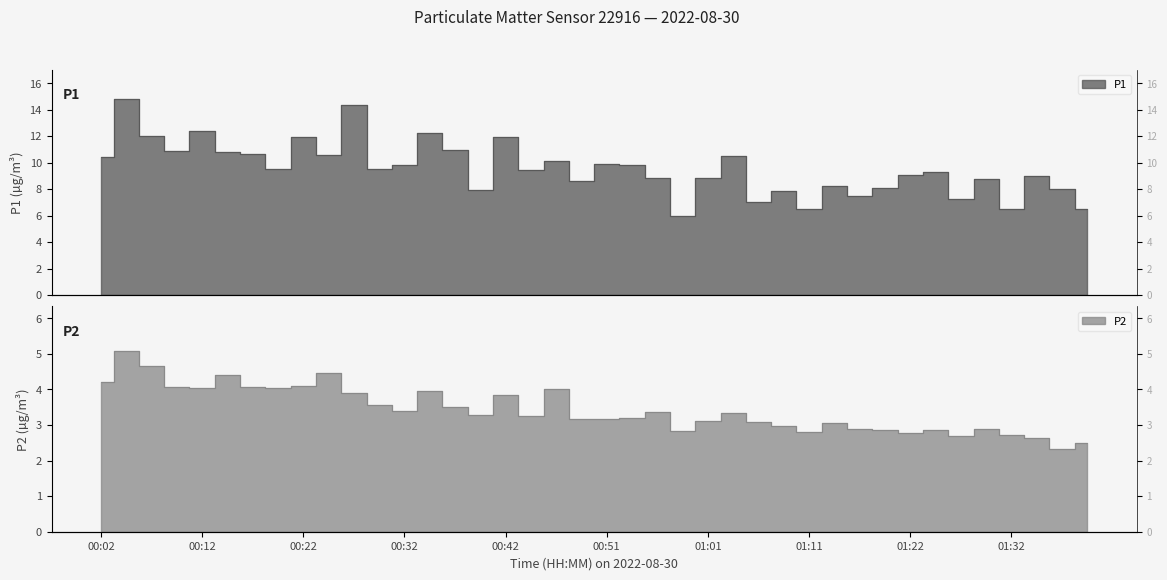

What are all the series names shown in the legend?

P1, P2